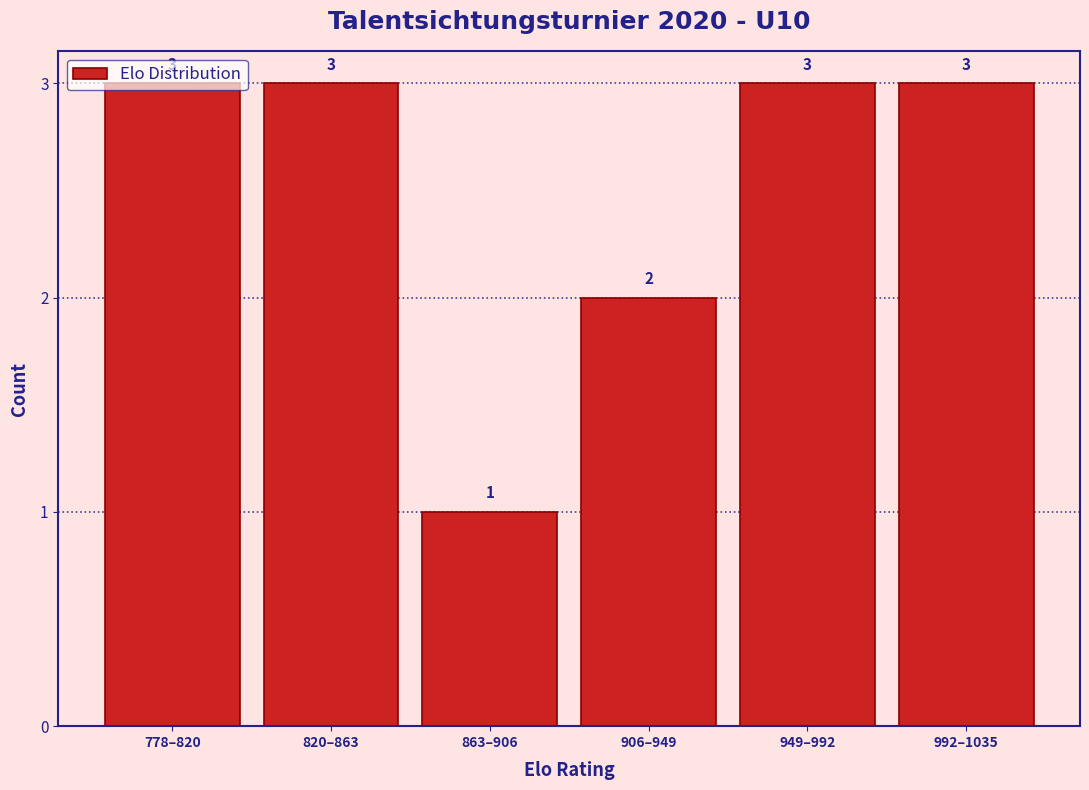

What is the sum of the values at 992–1035 and 863–906?

4